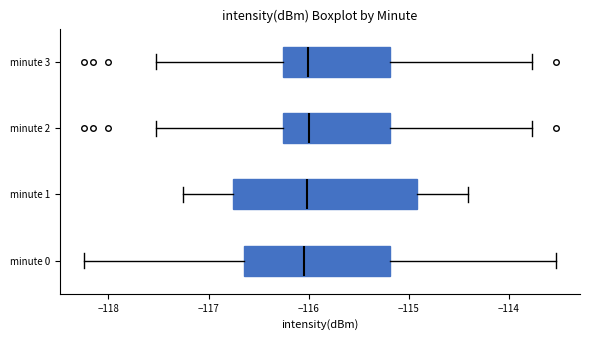

Where does the right whisker of the box for minute 1 end on the x-axis? The values are not printed on the chart, so give them approximately, as read against the axis.

-114.4